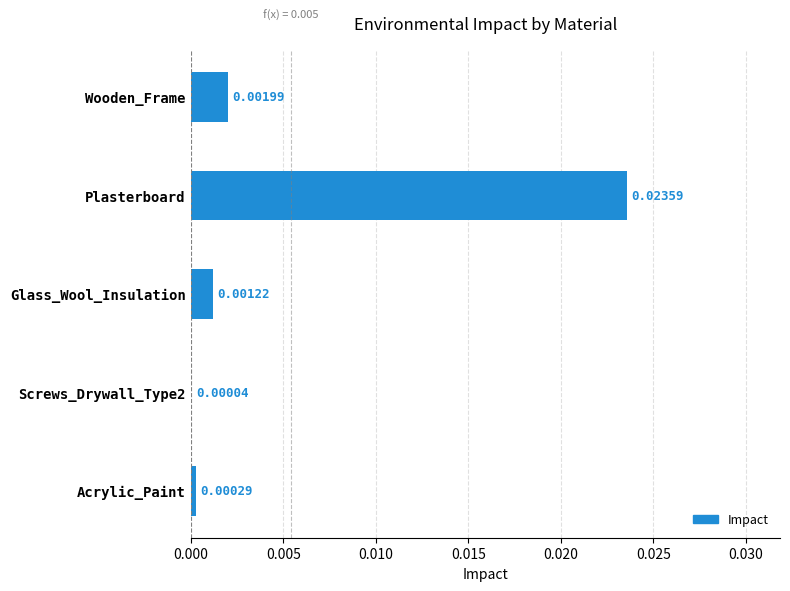

Which has a higher value, Screws_Drywall_Type2 or Acrylic_Paint?

Acrylic_Paint